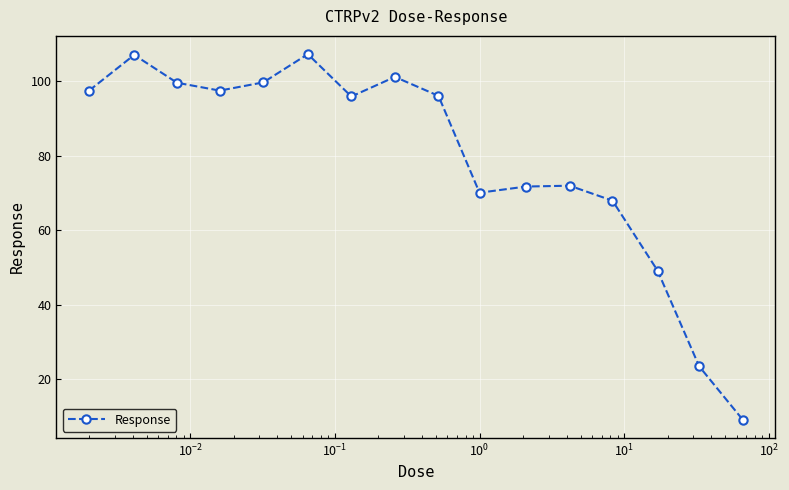

What is the sum of all values?

1264.7